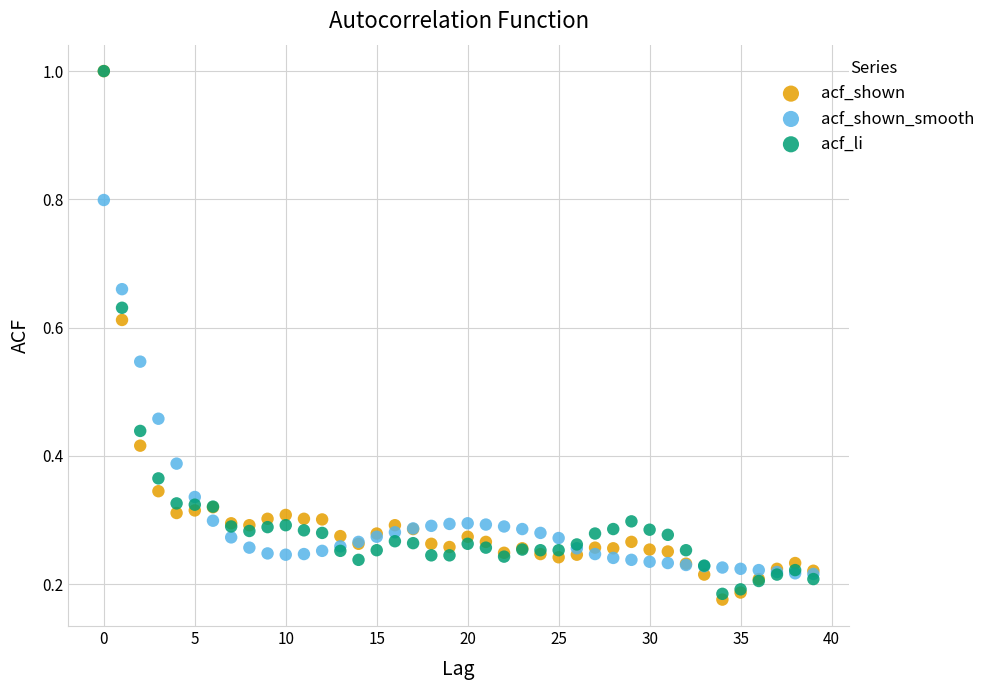

What are all the series names shown in the legend?

acf_shown, acf_shown_smooth, acf_li